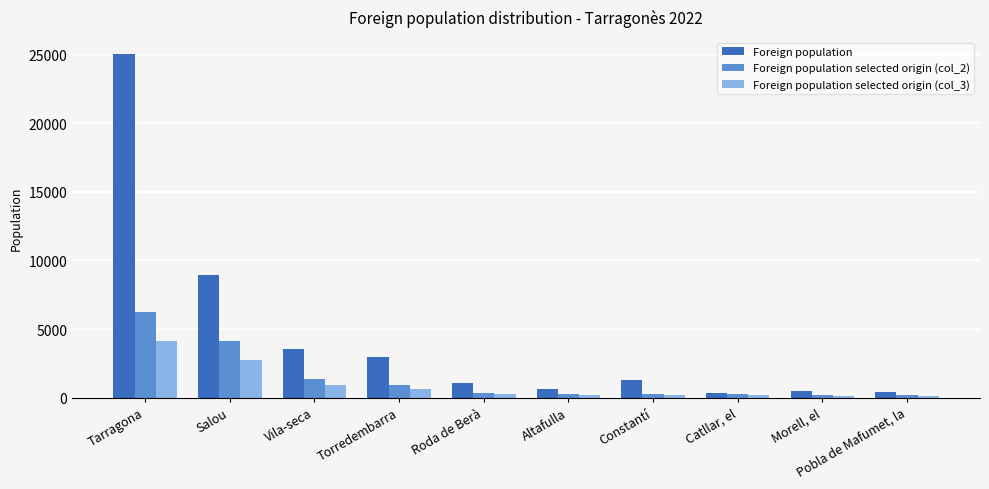

What position from the right is Torredembarra?

7